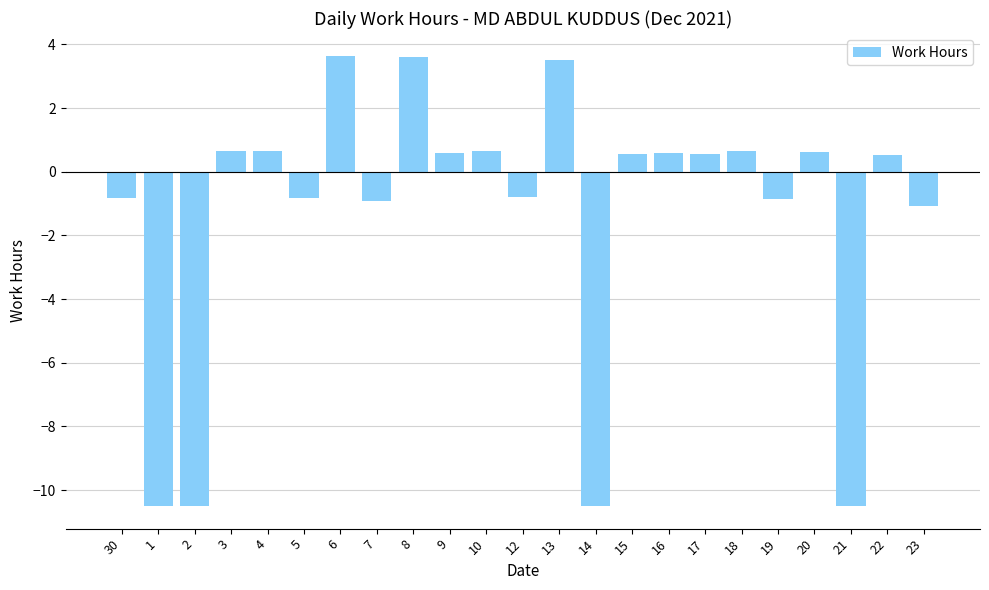

What is the greatest value displayed?

3.7